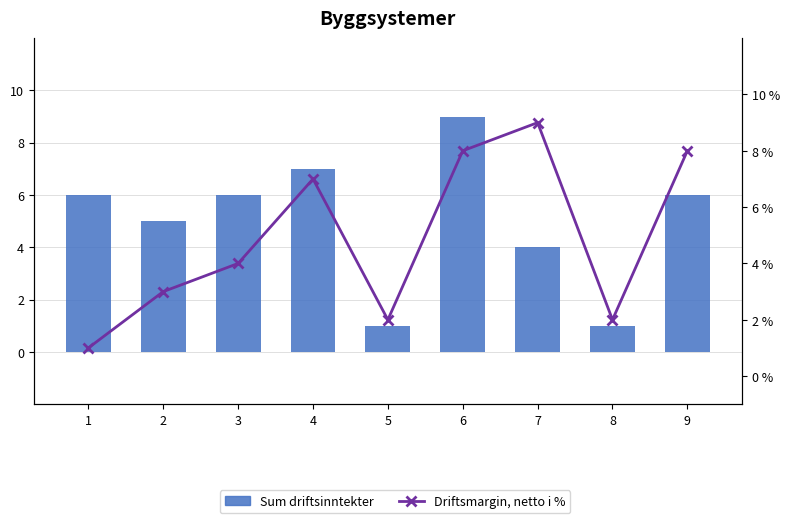

Which category has the lowest value in the Driftsmargin, netto i % series?

1